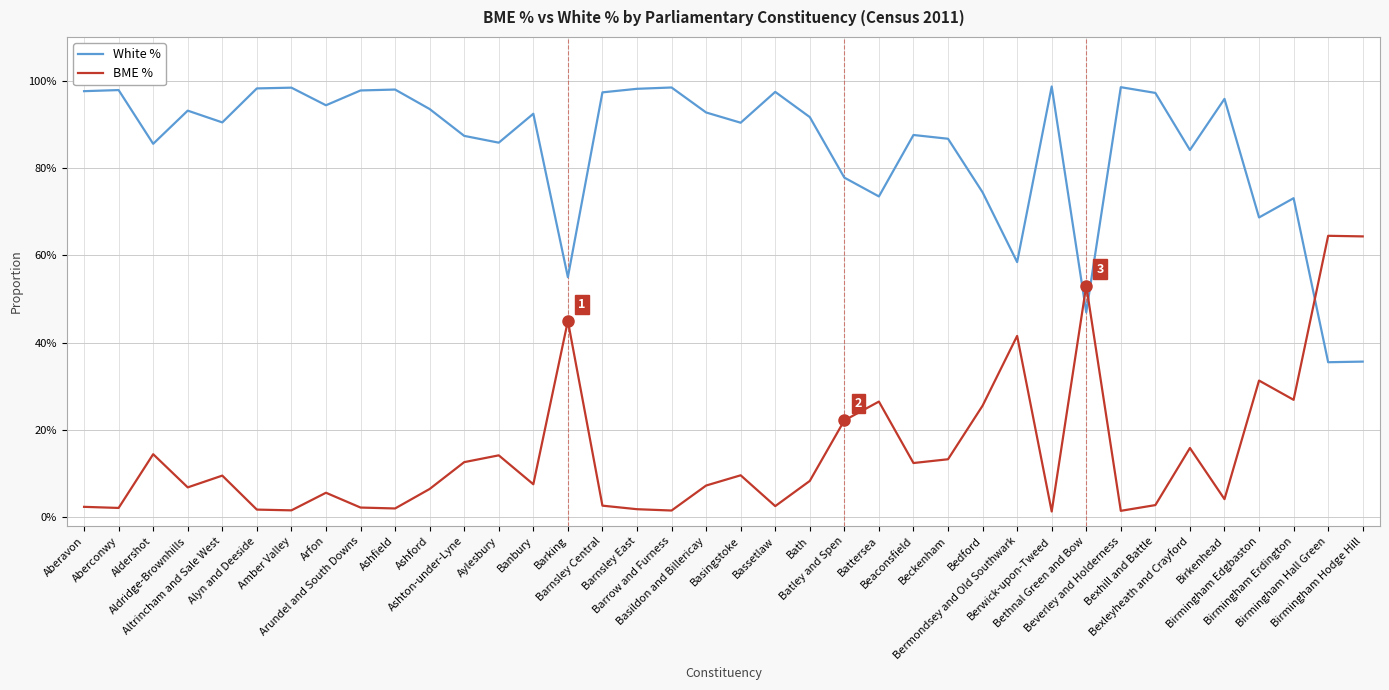

What is the label of the 38th point from the right?

Aberavon